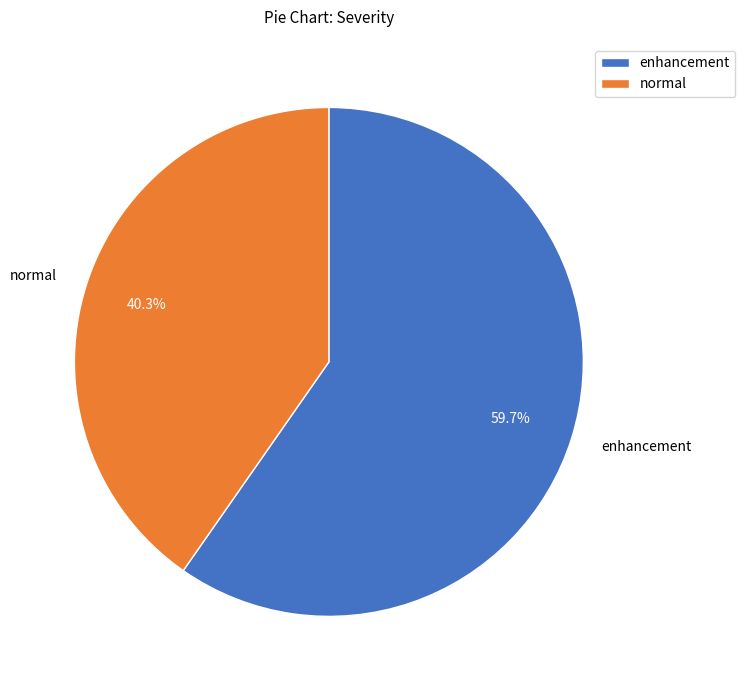

Rank the categories by value from highest to lowest.

enhancement, normal